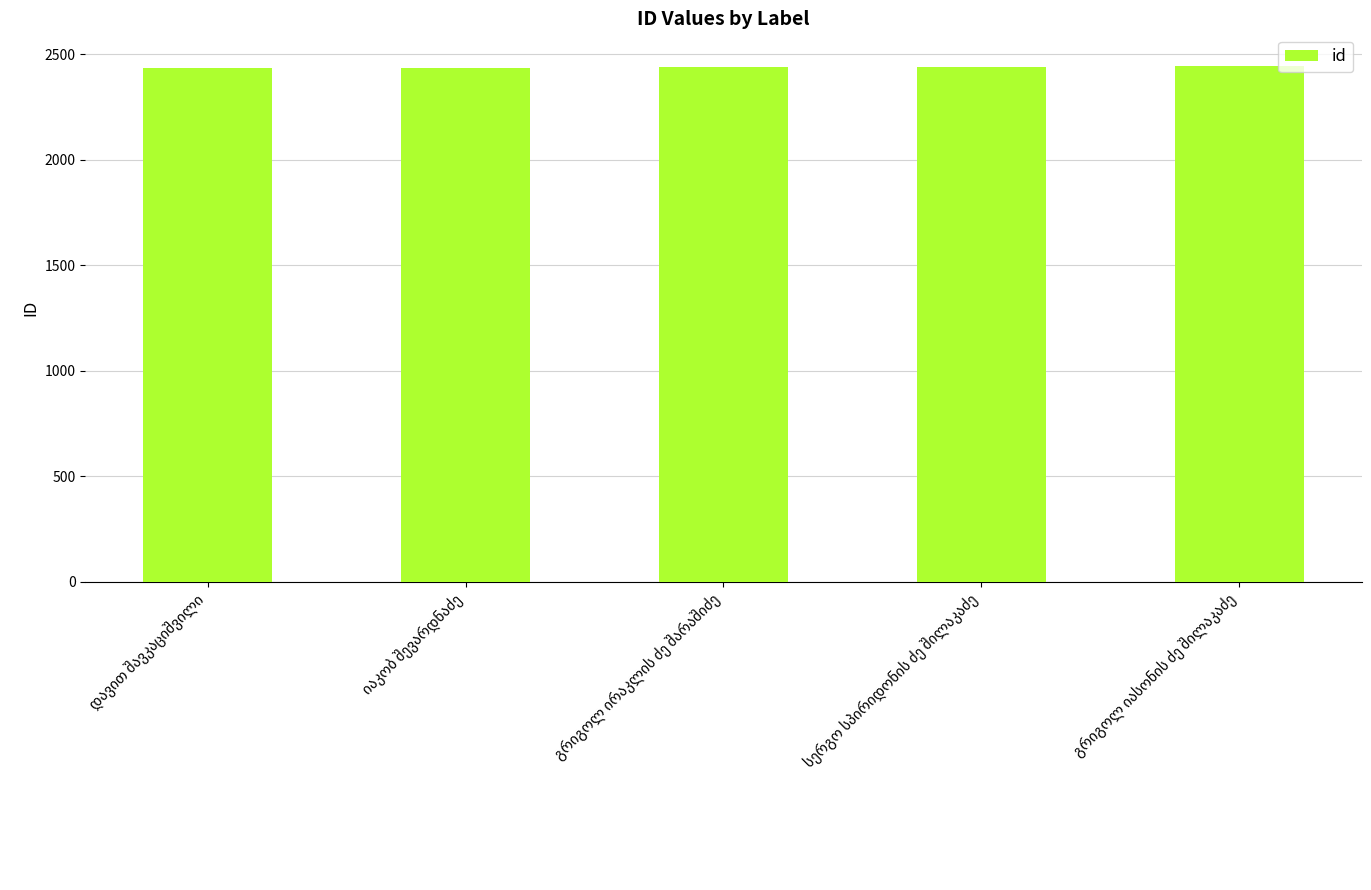

Count the number of categories in the chart.

5